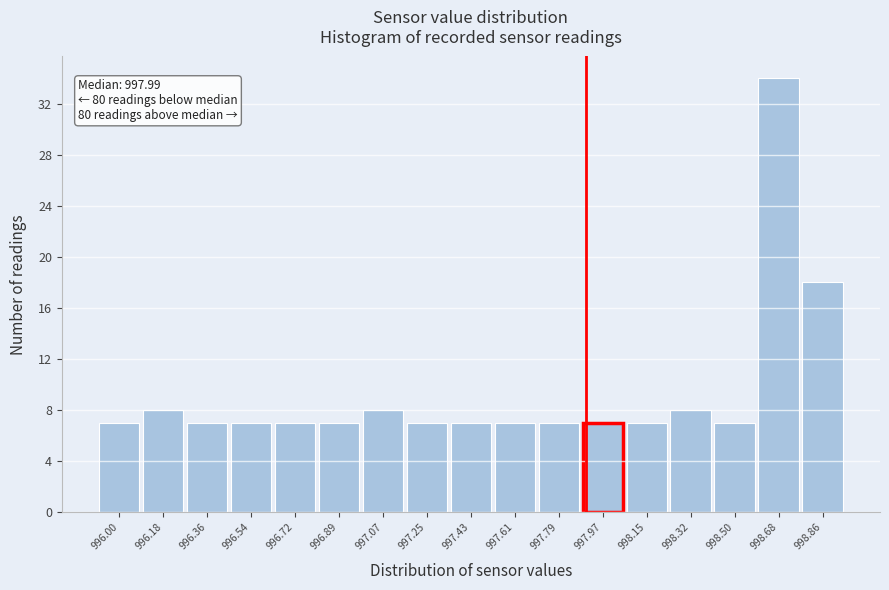

Reading left to right, what are all the values shown in this chart?

996.00=7	996.18=8	996.36=7	996.54=7	996.72=7	996.89=7	997.07=8	997.25=7	997.43=7	997.61=7	997.79=7	997.97=7	998.15=7	998.32=8	998.50=7	998.68=34	998.86=18